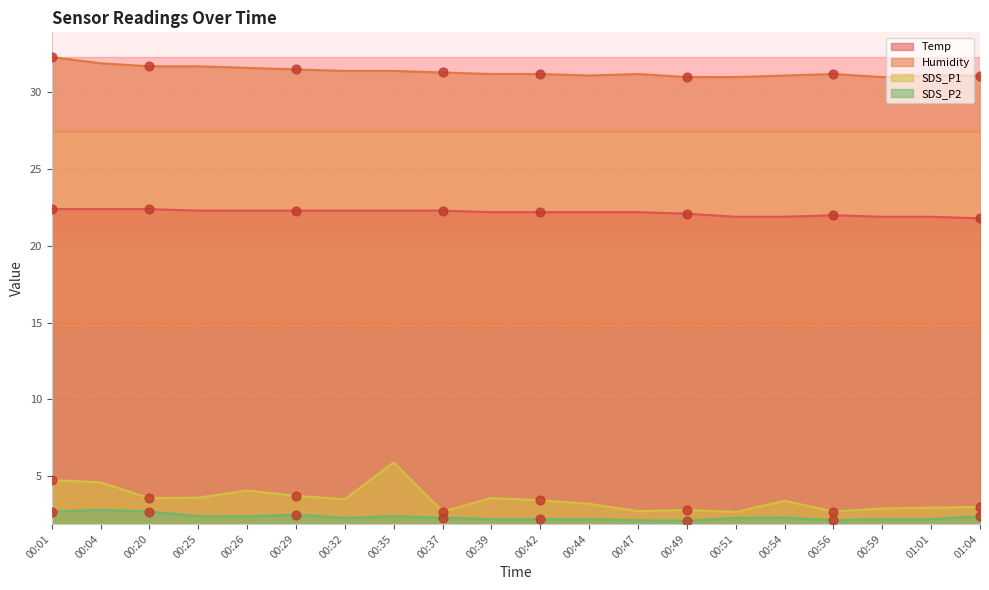

At which category is the sum across all series the highest?

00:01